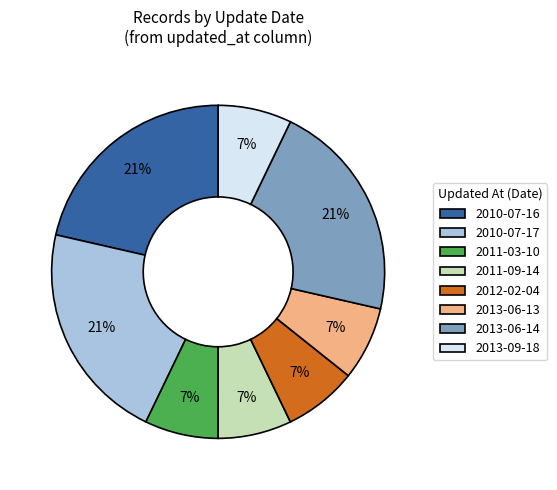

What percentage is the 2010-07-16 slice, to the nearest percent?

21%